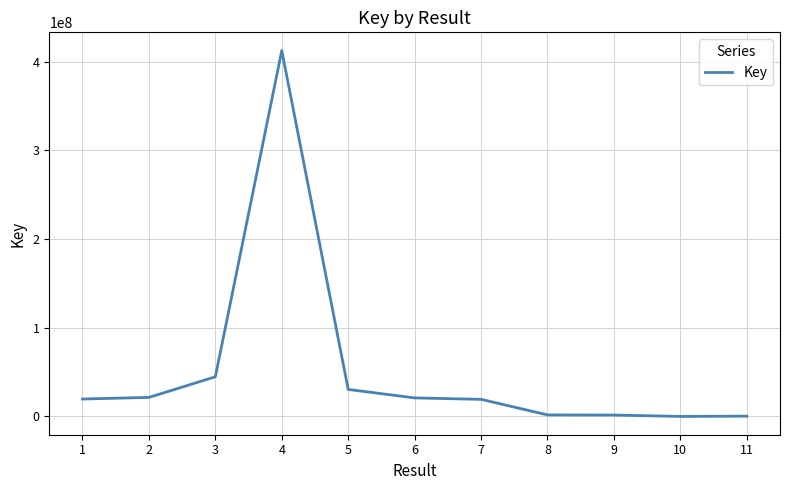

What is the change in value from 4 to 5?

-381970388